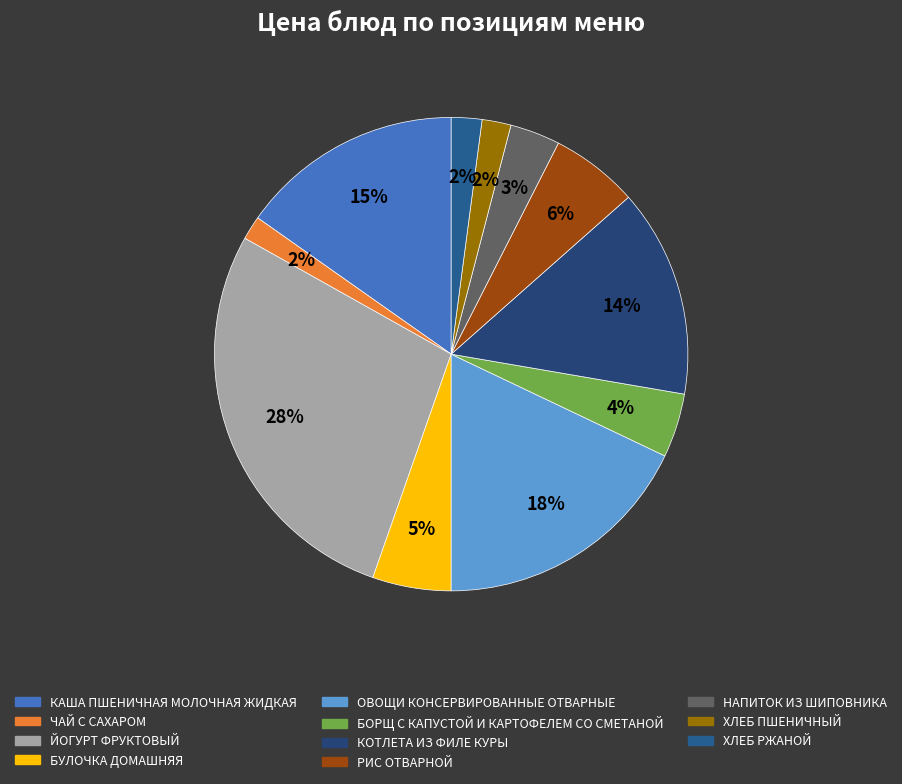

The ХЛЕБ РЖАНОЙ slice represents 1% of the pie. True or false?

False